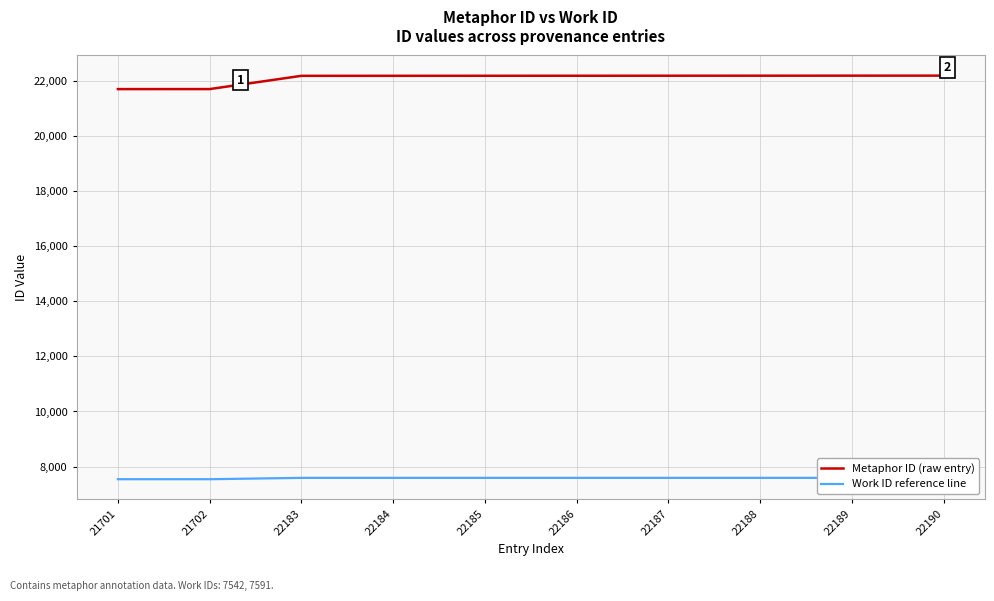

True or false: Metaphor ID (raw entry) and Work ID reference line intersect in this chart.

False